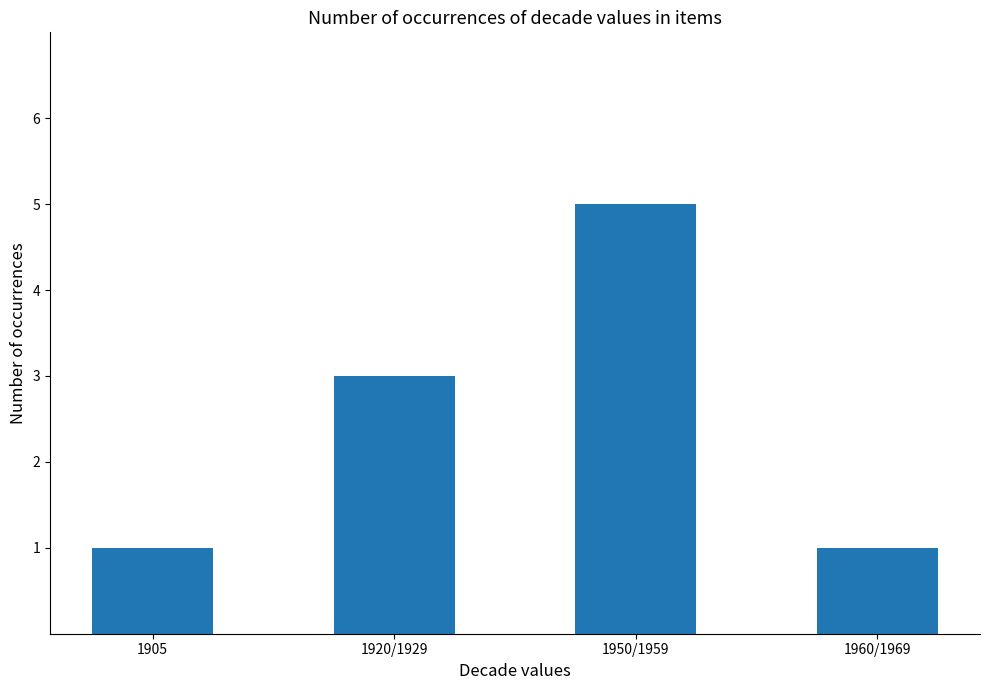

How many data points does each series have?

4